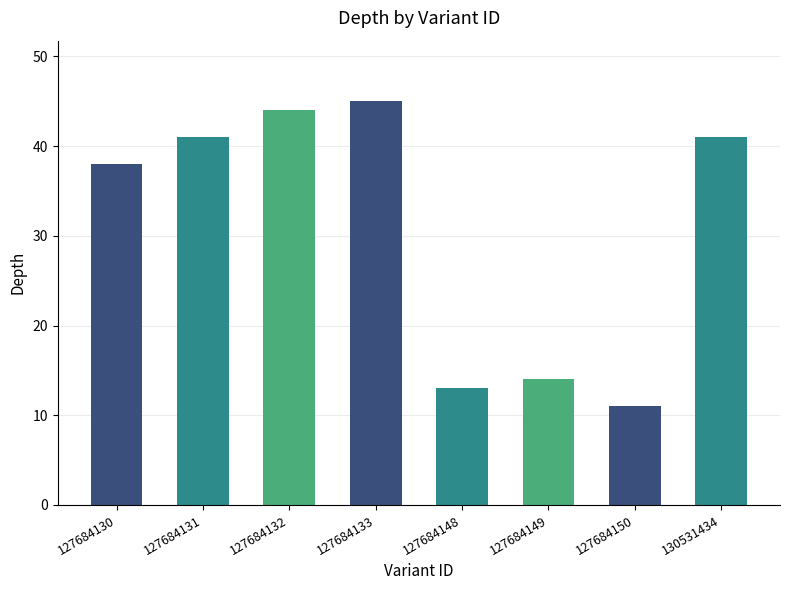

What is the change in value from 127684130 to 127684148?

-25